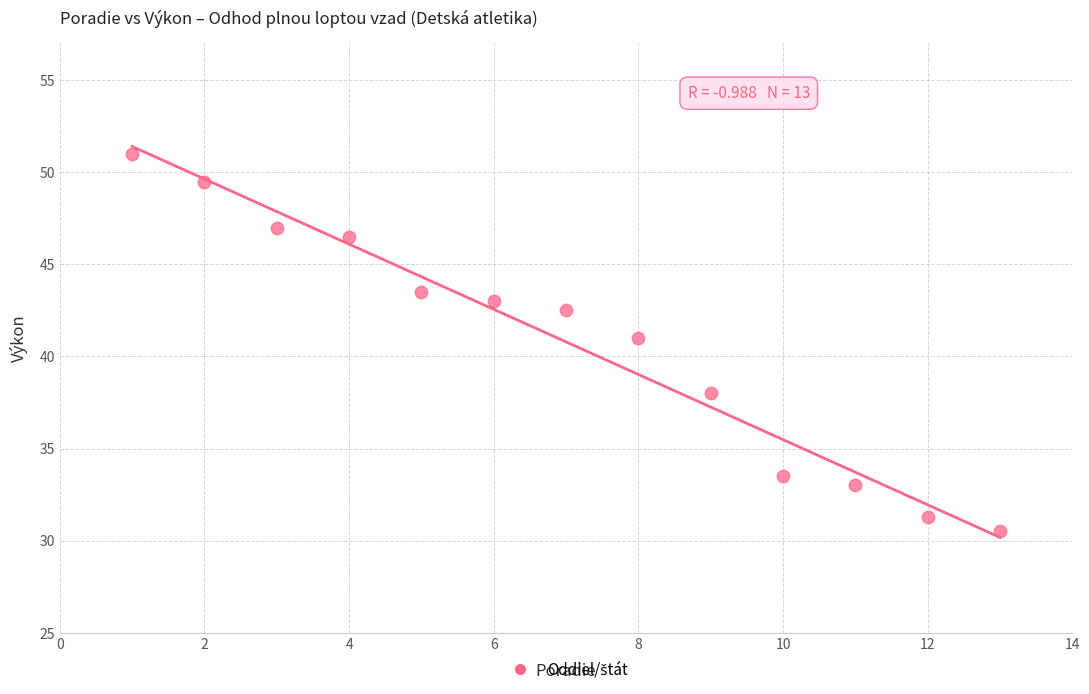

What is the range of Y values (max minus min)?

20.5